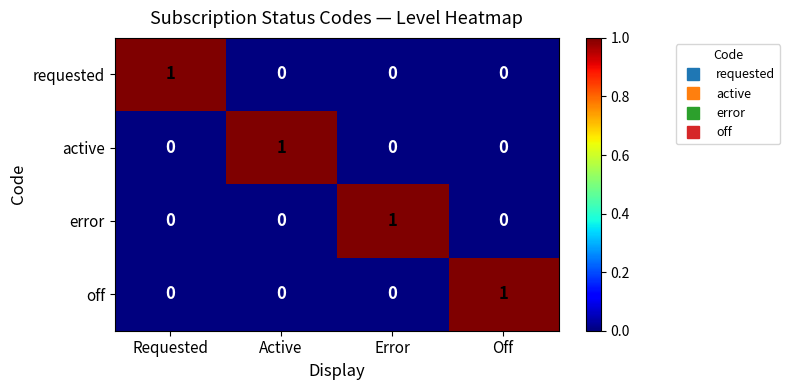

Is the value of requested at Requested greater than the value of error at Requested?

Yes